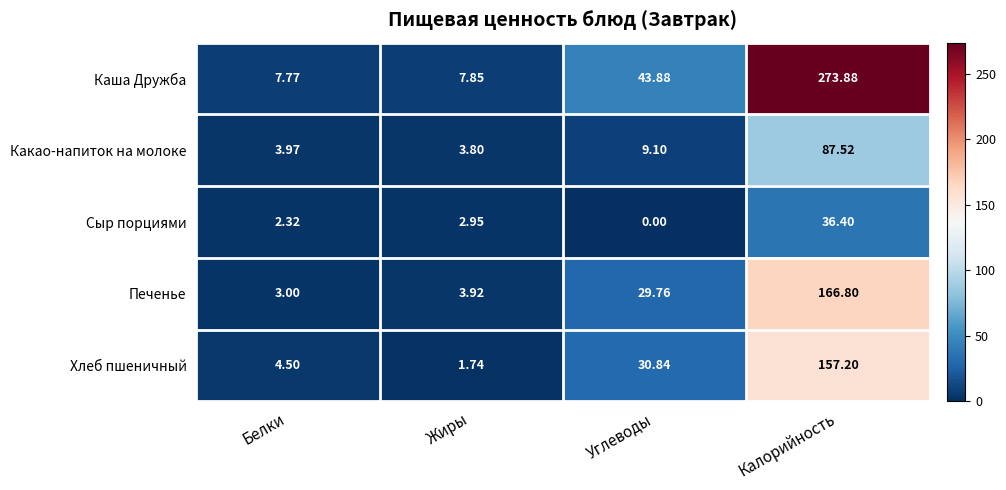

Which category has the lowest value across all series?

Углеводы